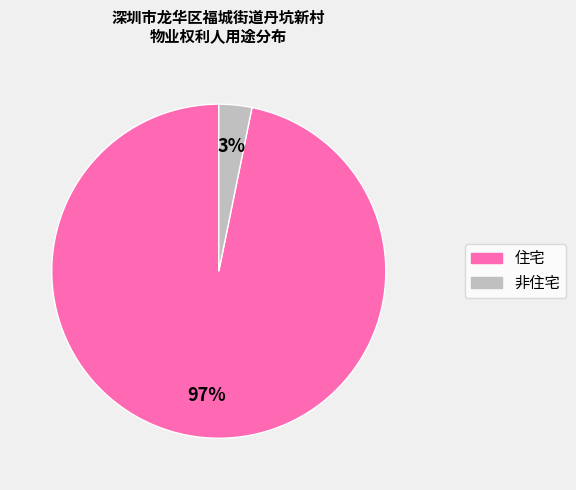

Rank the categories by value from lowest to highest.

非住宅, 住宅